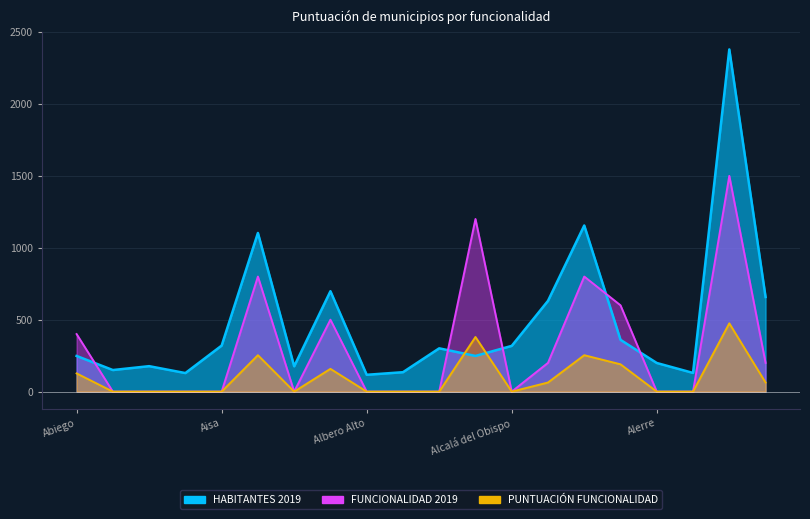

Reading left to right, what are all the values shown in this chart?

HABITANTES 2019: 248.0	150.0	177.0	129.0	320.0	1103.0	176.0	698.0	117.0	135.0	301.0	248.0	318.0	631.0	1155.0	360.0	199.0	130.0	2379.0	658.0
FUNCIONALIDAD 2019: 400.0	0.0	0.0	0.0	0.0	800.0	0.0	500.0	0.0	0.0	0.0	1200.0	0.0	200.0	800.0	600.0	0.0	0.0	1500.0	200.0
PUNTUACIÓN FUNCIONALIDAD: 126.6	0.0	0.0	0.0	0.0	253.2	0.0	158.2	0.0	0.0	0.0	379.7	0.0	63.3	253.2	189.9	0.0	0.0	474.7	63.3